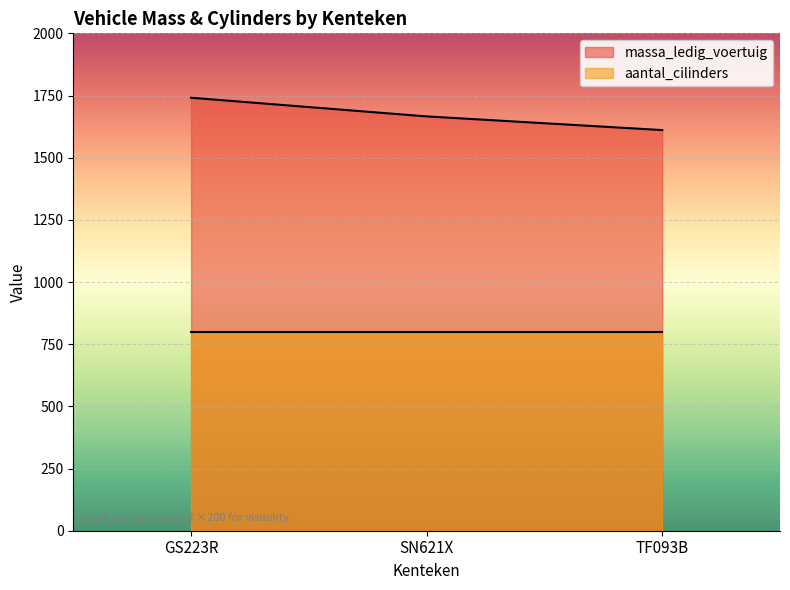

List the labels in order of value, largest first.

GS223R, SN621X, TF093B